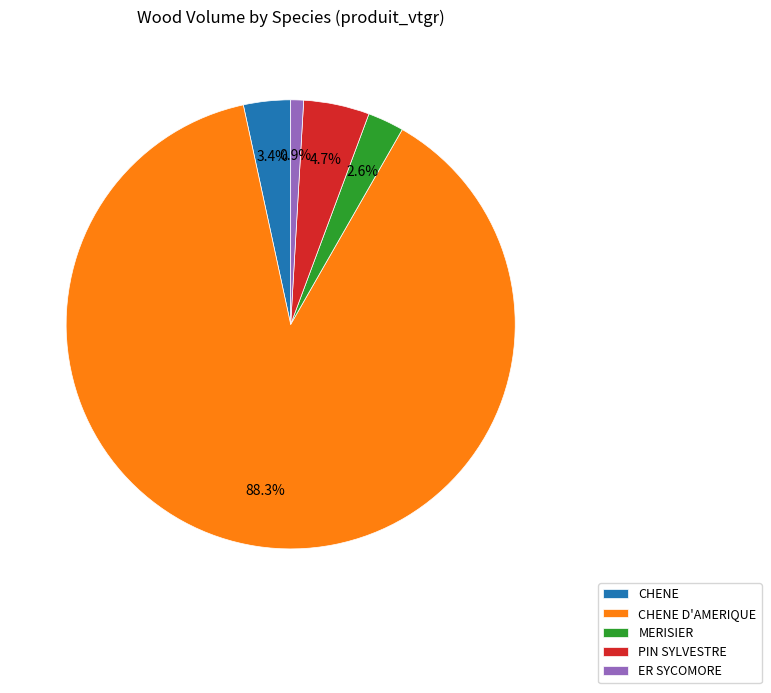

To the nearest percent, what portion does PIN SYLVESTRE represent?

5%